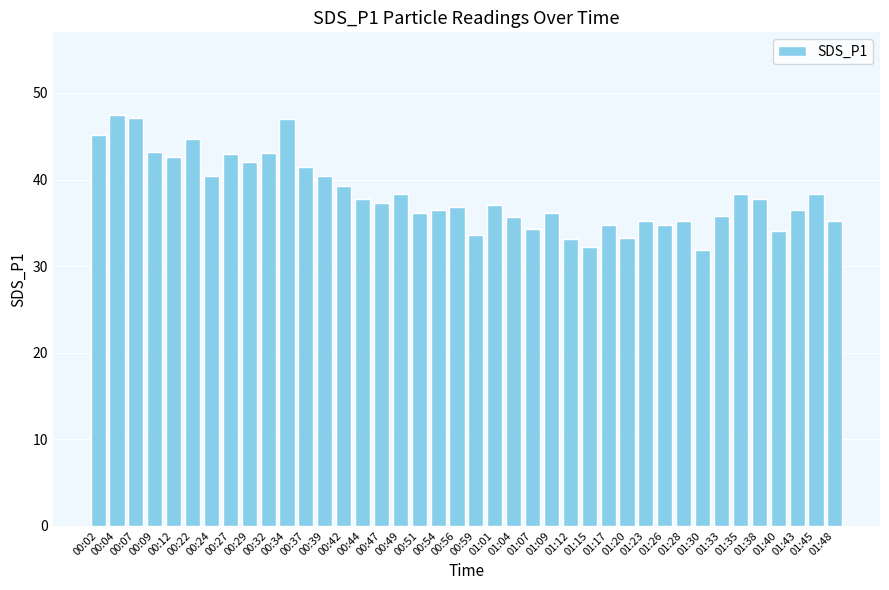

What is the ratio of the value at 01:20 to the value at 01:12?

1.0